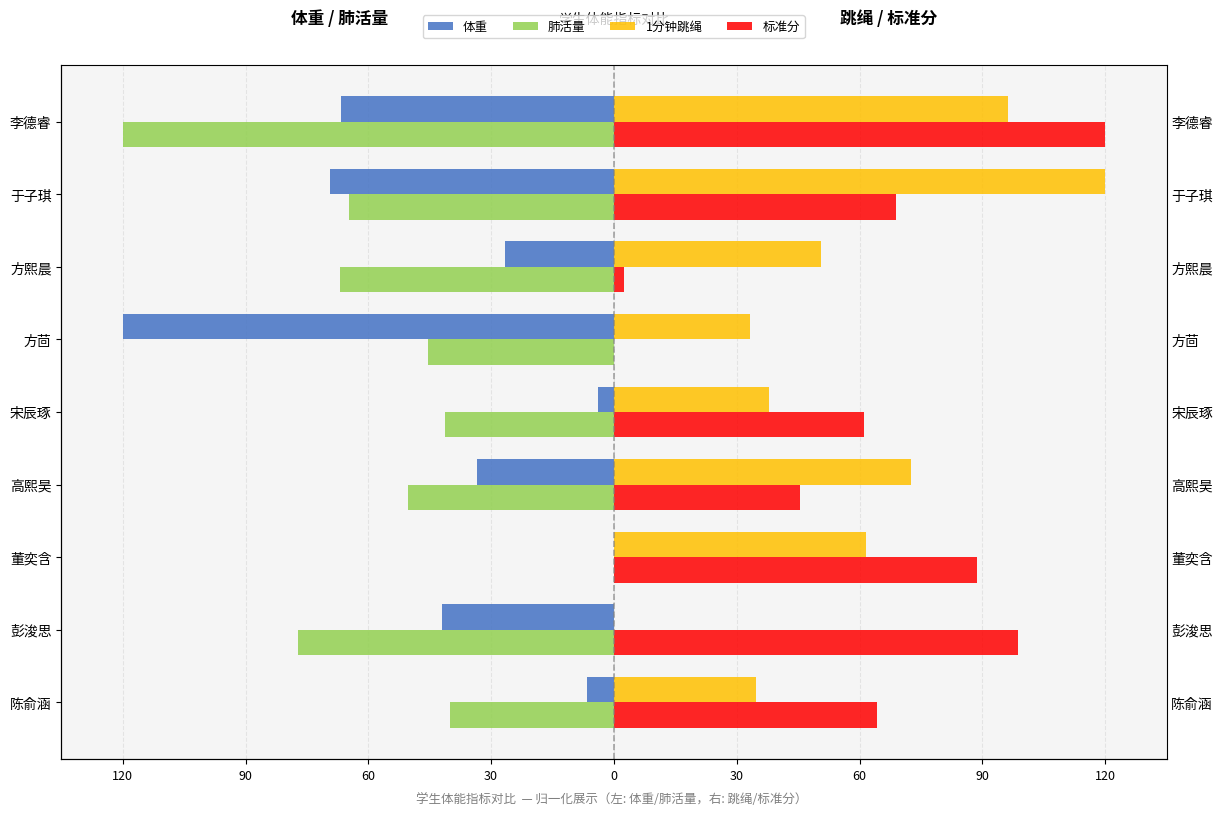

What is the sum of all 肺活量 values?

-505.9